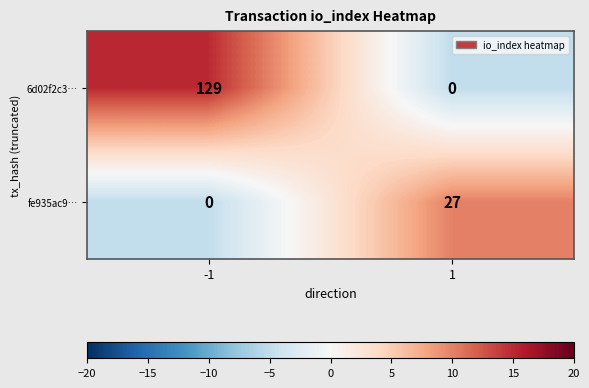

What is the difference between the 6d02f2c3… values at 1 and -1?

129